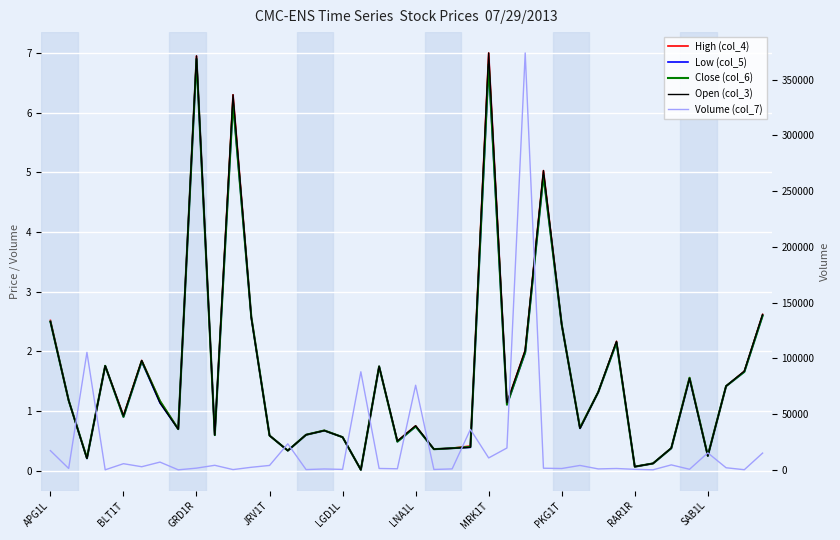

What is the label of the 20th point from the left?

19